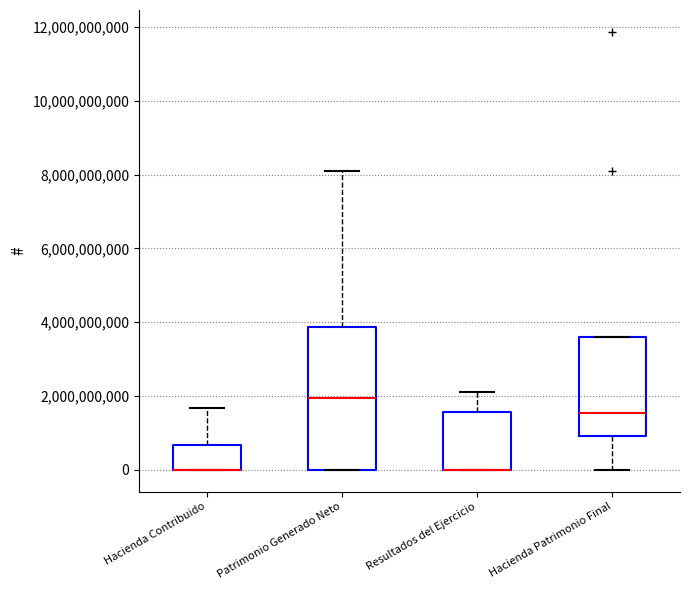

Reading left to right, read every box against the y-axis: the position of its median line, the range the box covers, and the ends of its whiskers. The values are not printed on the chart, so give them approximately, as read against the axis.

Hacienda Contribuido: median 0 (drawn on the box's lower edge), box 0 to 600000000, whiskers 0 to 1600000000
Patrimonio Generado Neto: median 2000000000, box 0 to 3800000000, whiskers 0 to 8000000000
Resultados del Ejercicio: median 0 (drawn on the box's lower edge), box 0 to 1600000000, whiskers 0 to 2200000000
Hacienda Patrimonio Final: median 1600000000, box 1000000000 to 3600000000, whiskers 0 to 3600000000